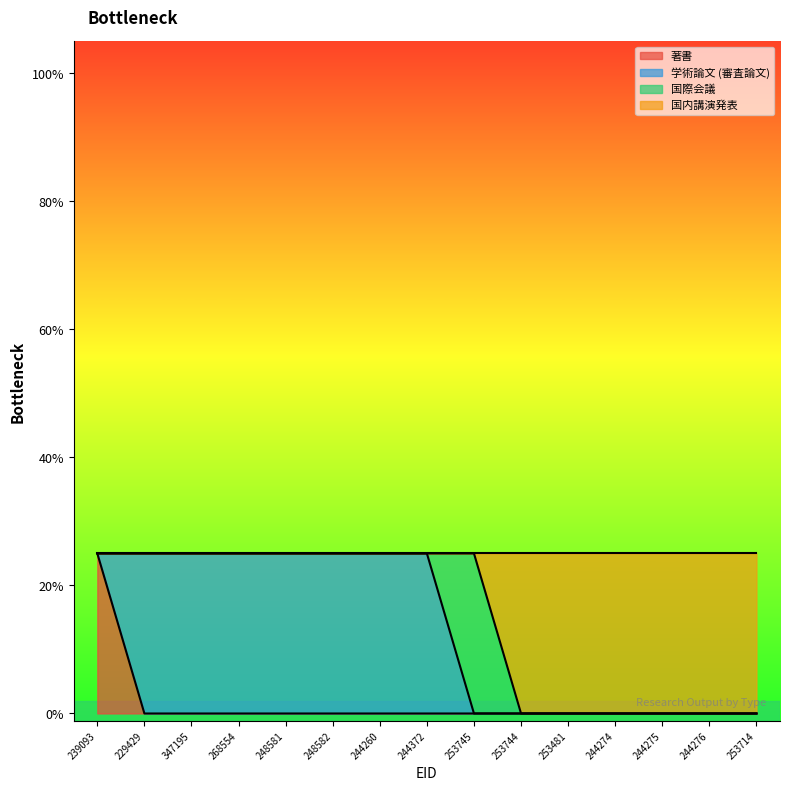

What position from the right is 253481?

5